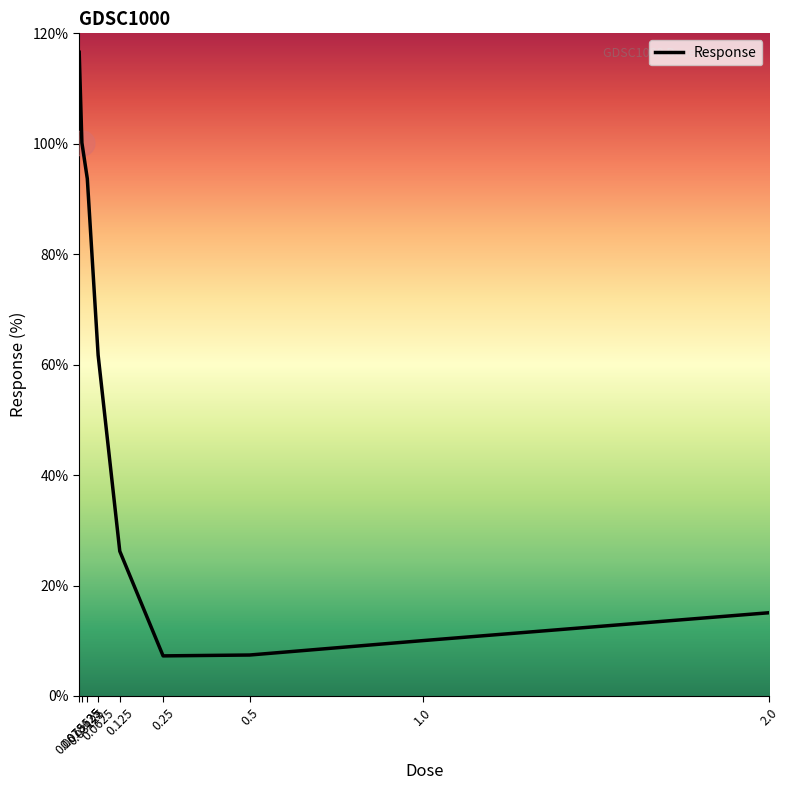

Count the number of data series in this chart.

1